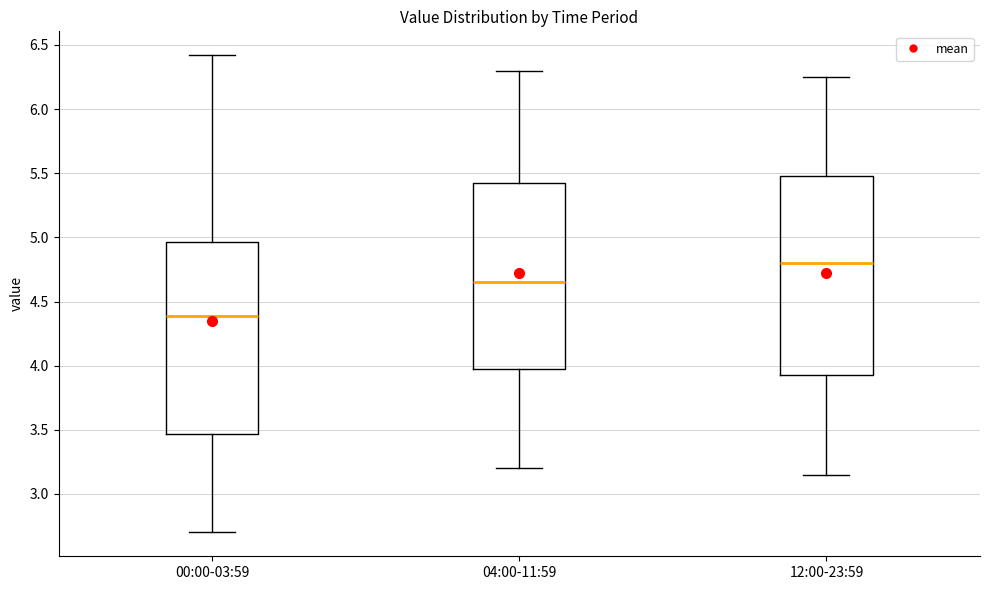

Which box has the lowest median line?

00:00-03:59